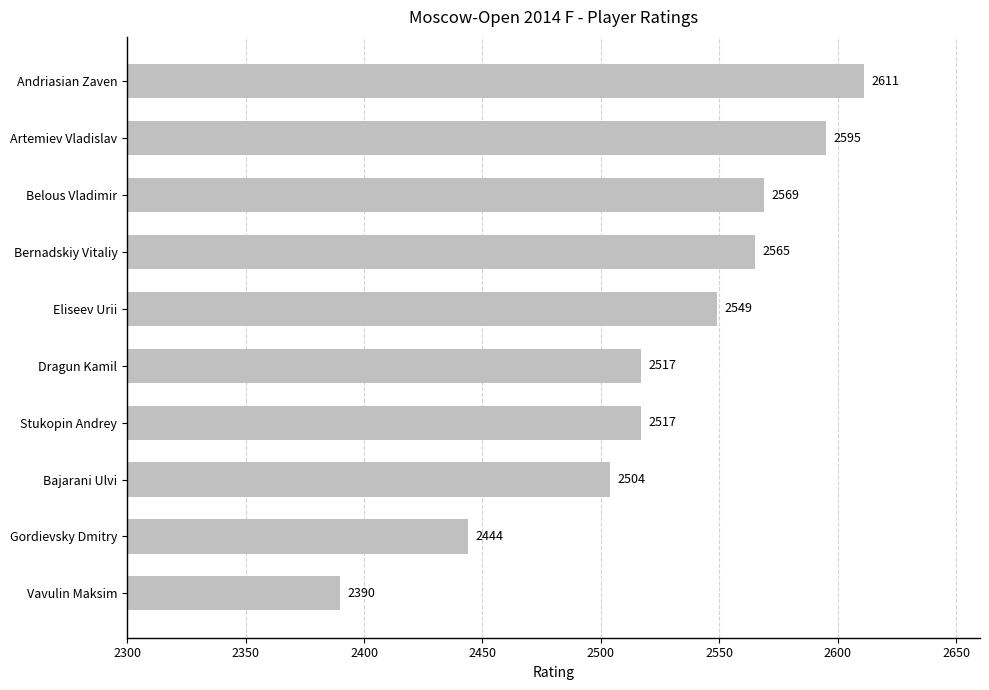

Reading top to bottom, what are all the values shown in this chart?

Andriasian Zaven=2611	Artemiev Vladislav=2595	Belous Vladimir=2569	Bernadskiy Vitaliy=2565	Eliseev Urii=2549	Dragun Kamil=2517	Stukopin Andrey=2517	Bajarani Ulvi=2504	Gordievsky Dmitry=2444	Vavulin Maksim=2390